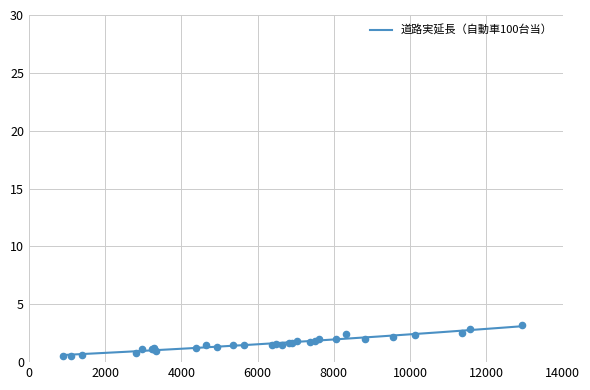

What is the ratio of the value at 兵庫県 to the value at 山形県?

0.7